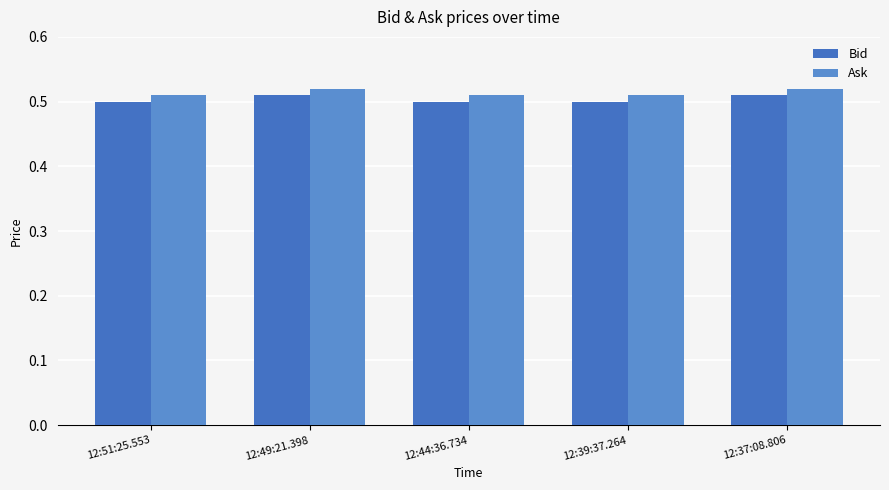

Rank the series by their average value, from highest to lowest.

Ask, Bid